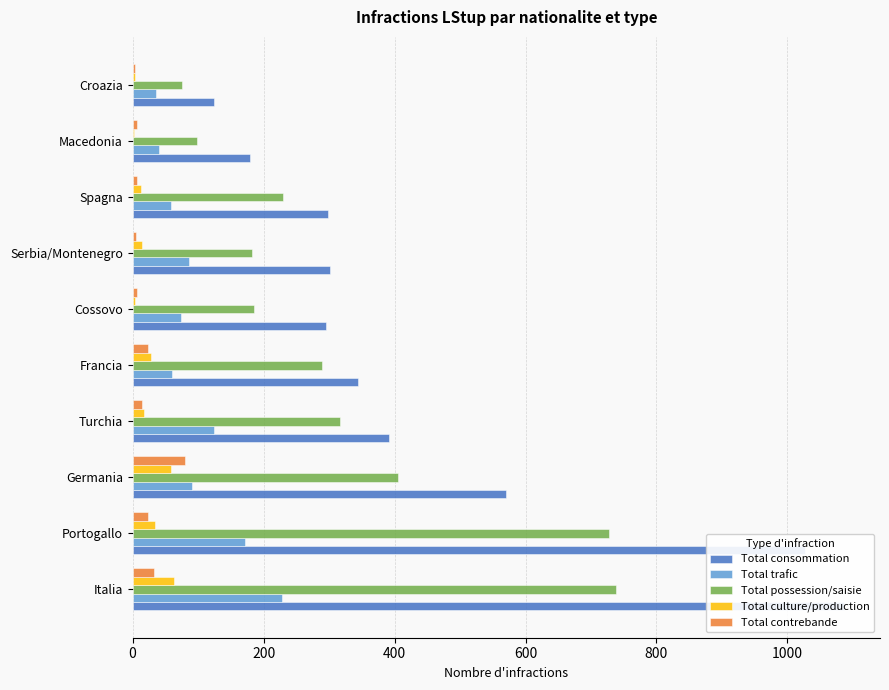

The Total consommation series shows 180 at Macedonia. True or false?

True